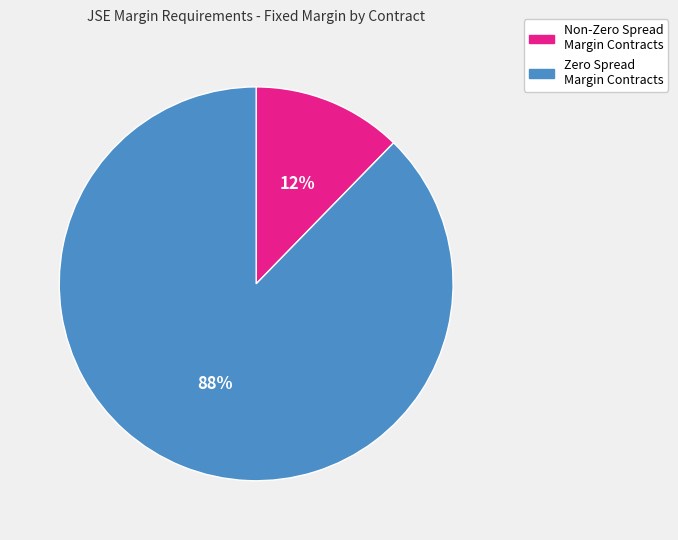

To the nearest percent, what is the average slice percentage?

50%